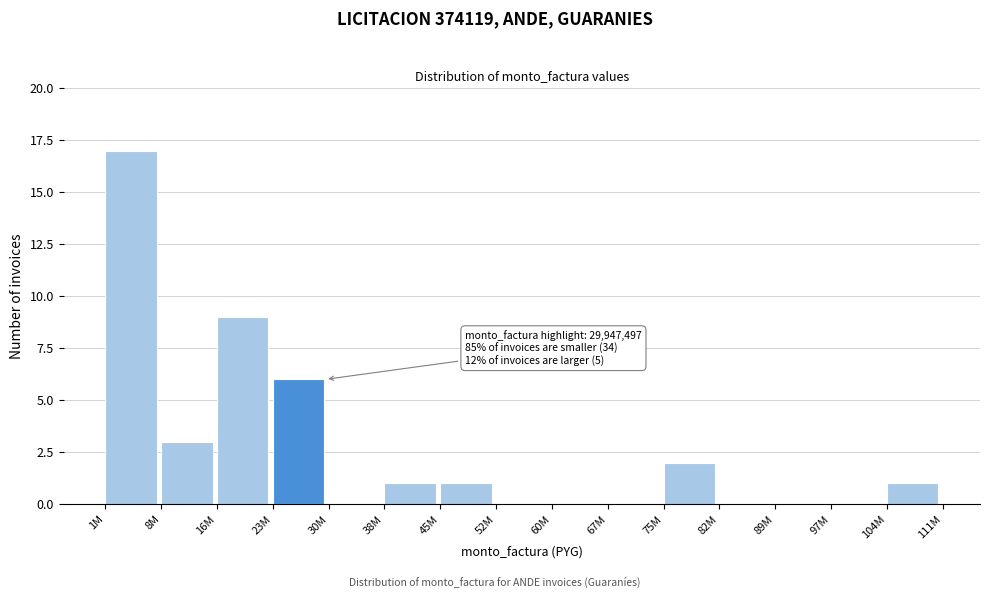

Reading left to right, what are all the values shown in this chart?

1M=17	8M=3	16M=9	23M=6	30M=0	38M=1	45M=1	52M=0	60M=0	67M=0	75M=2	82M=0	89M=0	97M=0	104M=1